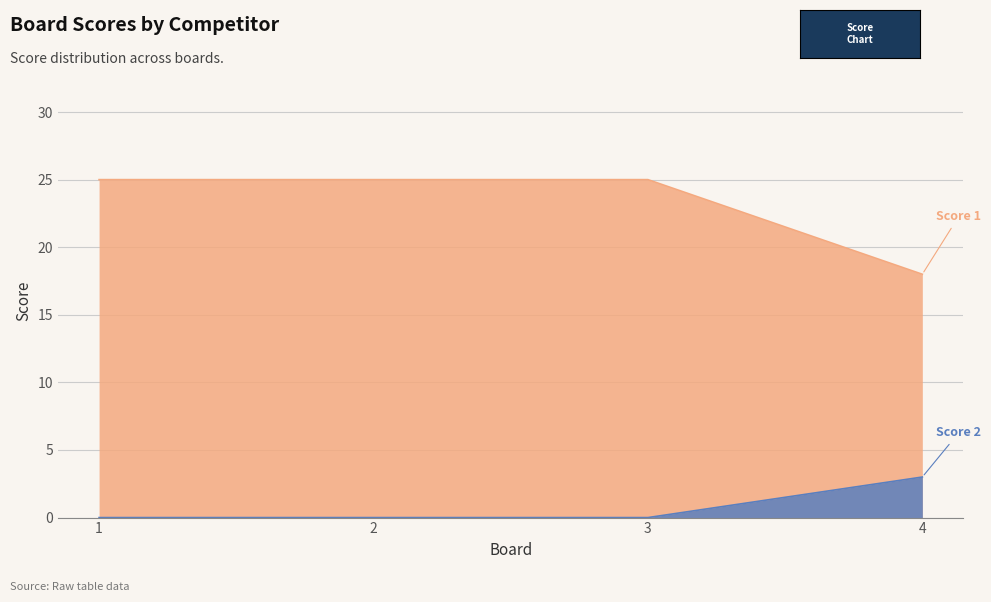

Reading left to right, transcribe all the data shown in this chart.

Score 1: 1=25	2=25	3=25	4=18
Score 2: 1=0	2=0	3=0	4=3